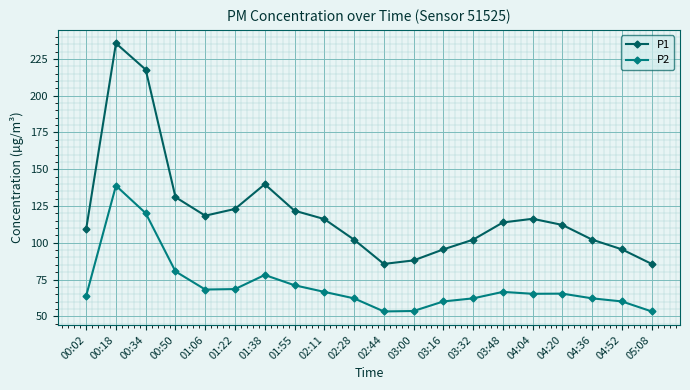

Is the value of P2 at 01:22 greater than the value of P1 at 01:38?

No